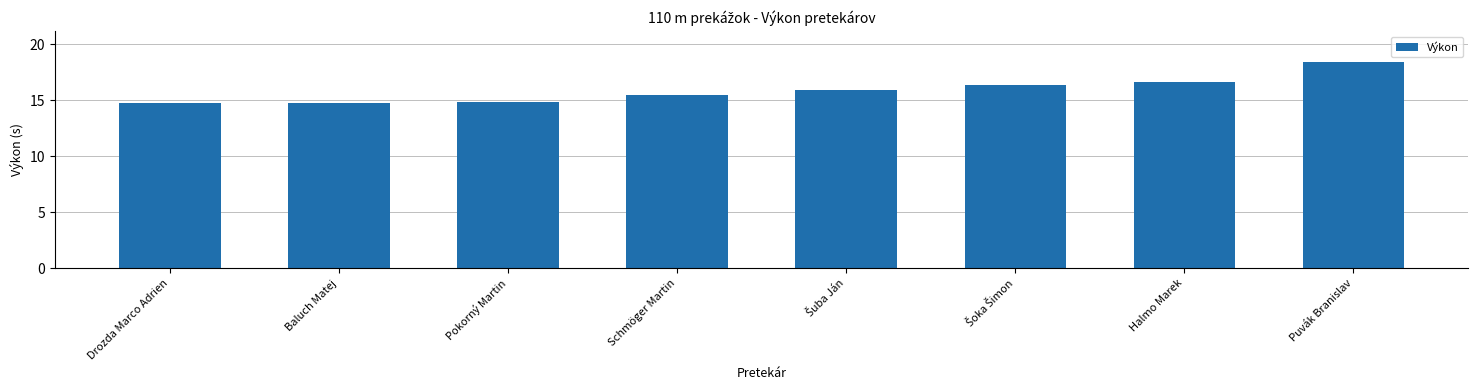

What position from the right is Puvák Branislav?

1